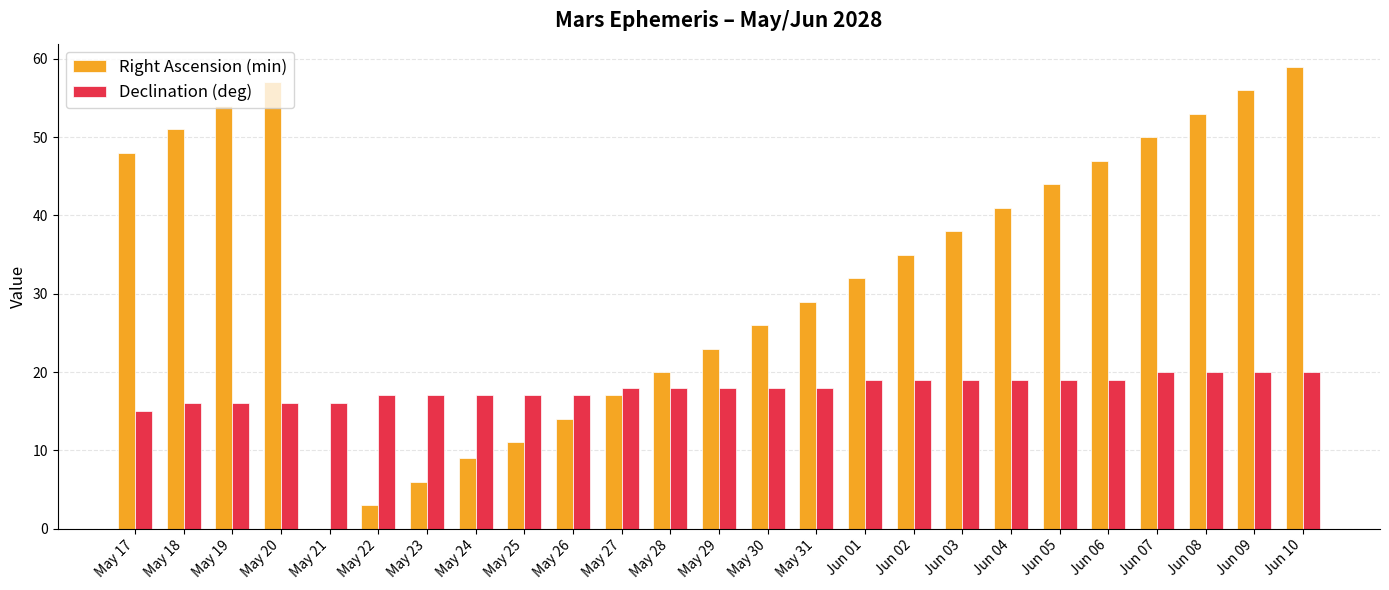

How many groups of bars are there?

25